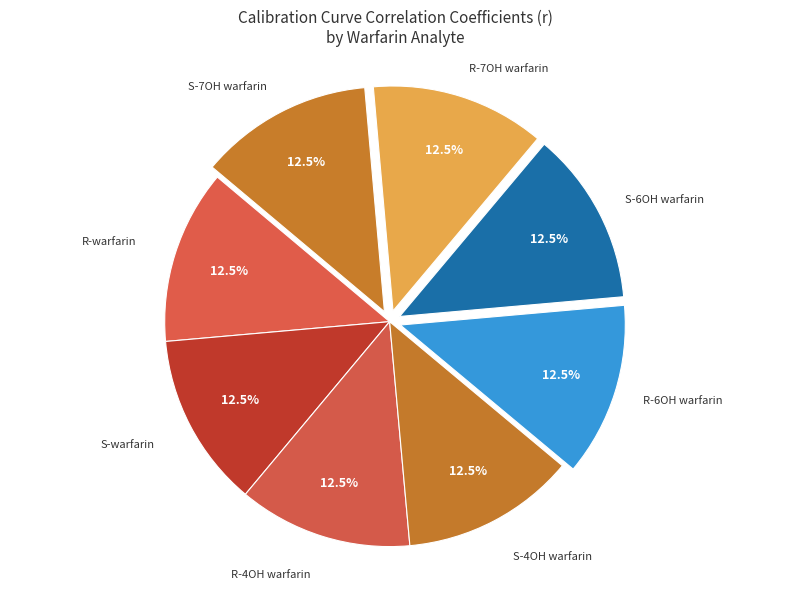

How many segments does this pie chart have?

8